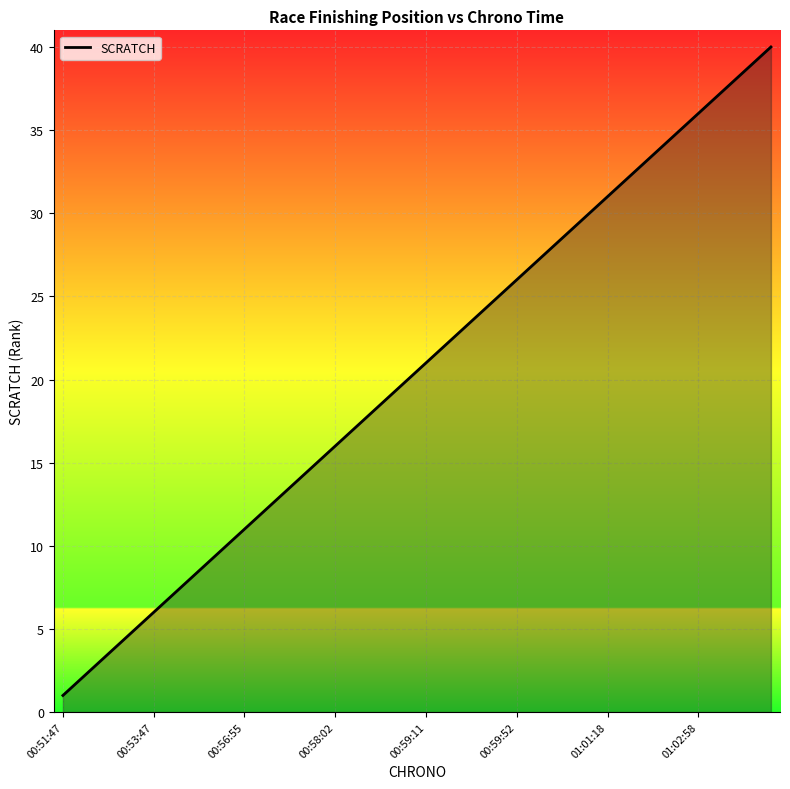

What is the maximum value shown in the chart?

40